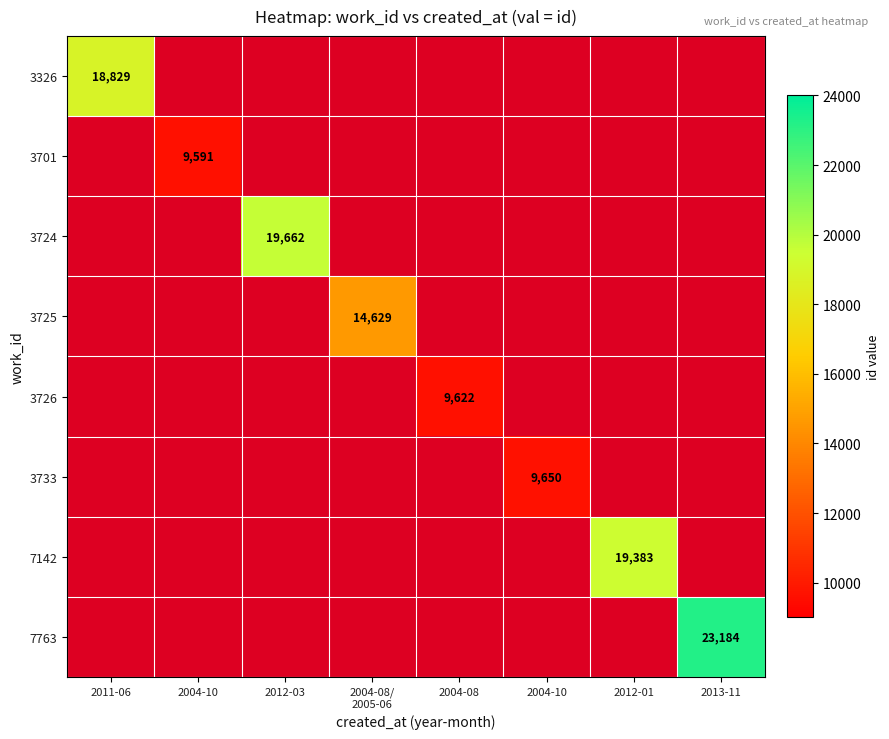

Which category has the highest value across all series?

2013-11